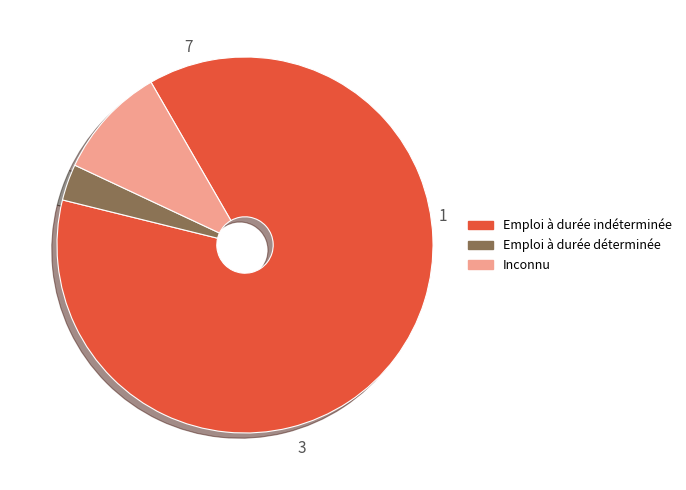

Is there a majority slice in this chart?

Yes